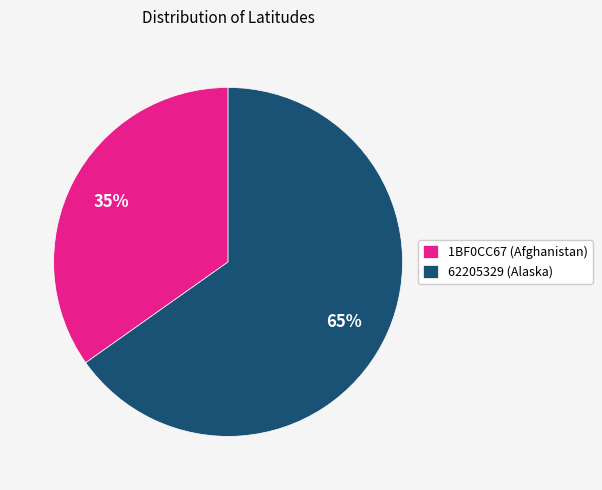

Approximately how many times larger is the value at 1BF0CC67 (Afghanistan) compared to 62205329 (Alaska)?

0.5